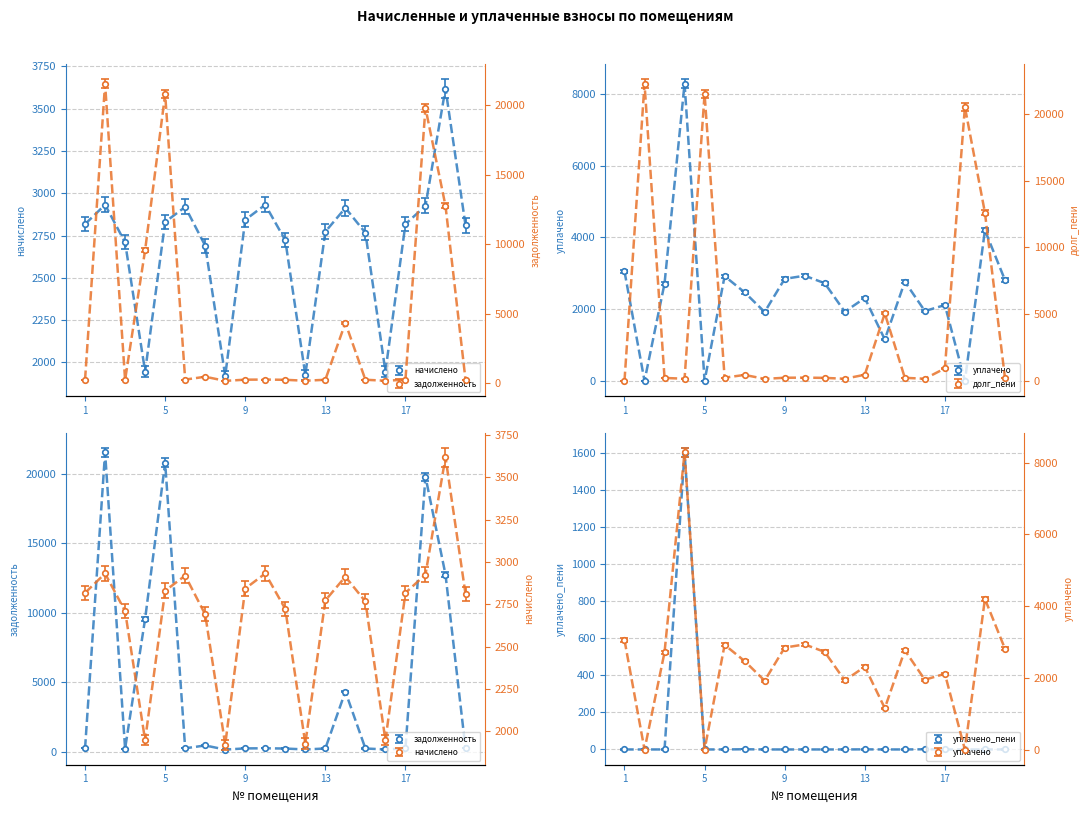

List the series in order of their peak value, highest first.

долг_пени, задолженность, уплачено, начислено, уплачено_пени